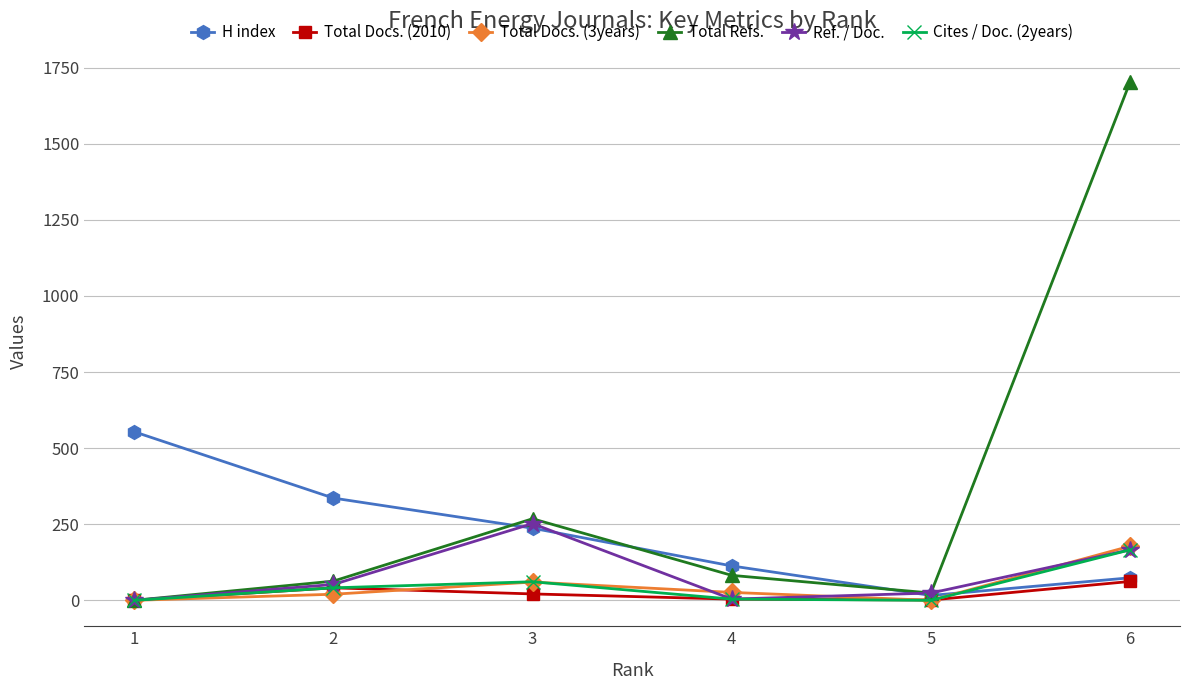

What is the difference between the highest and lowest values at 3?

247